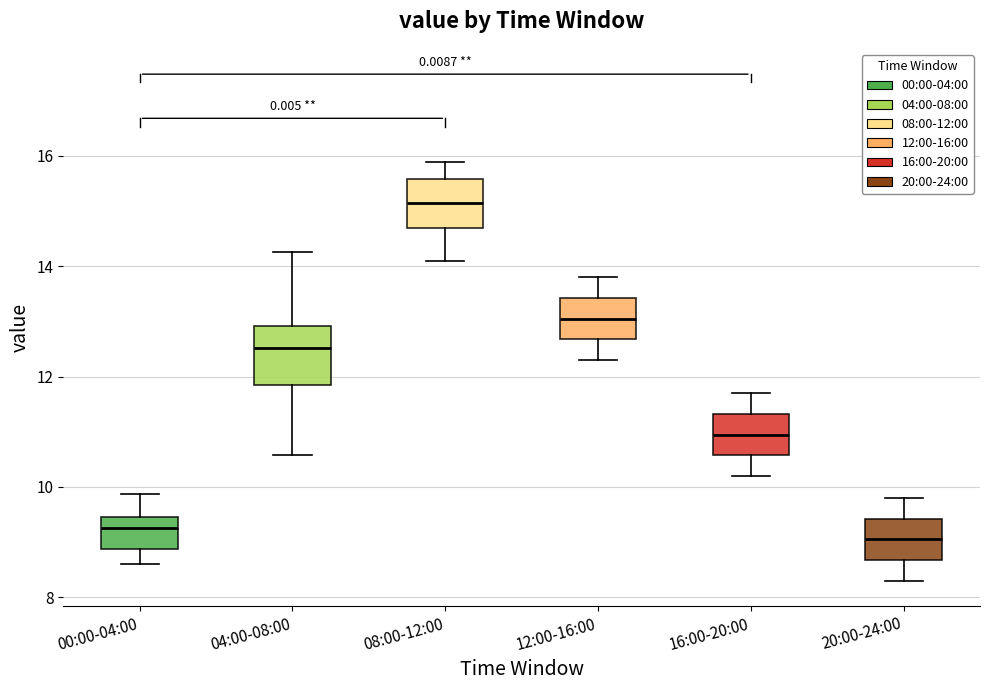

Where is the upper edge of the box for 00:00-04:00 on the y-axis? The values are not printed on the chart, so give them approximately, as read against the axis.

9.4